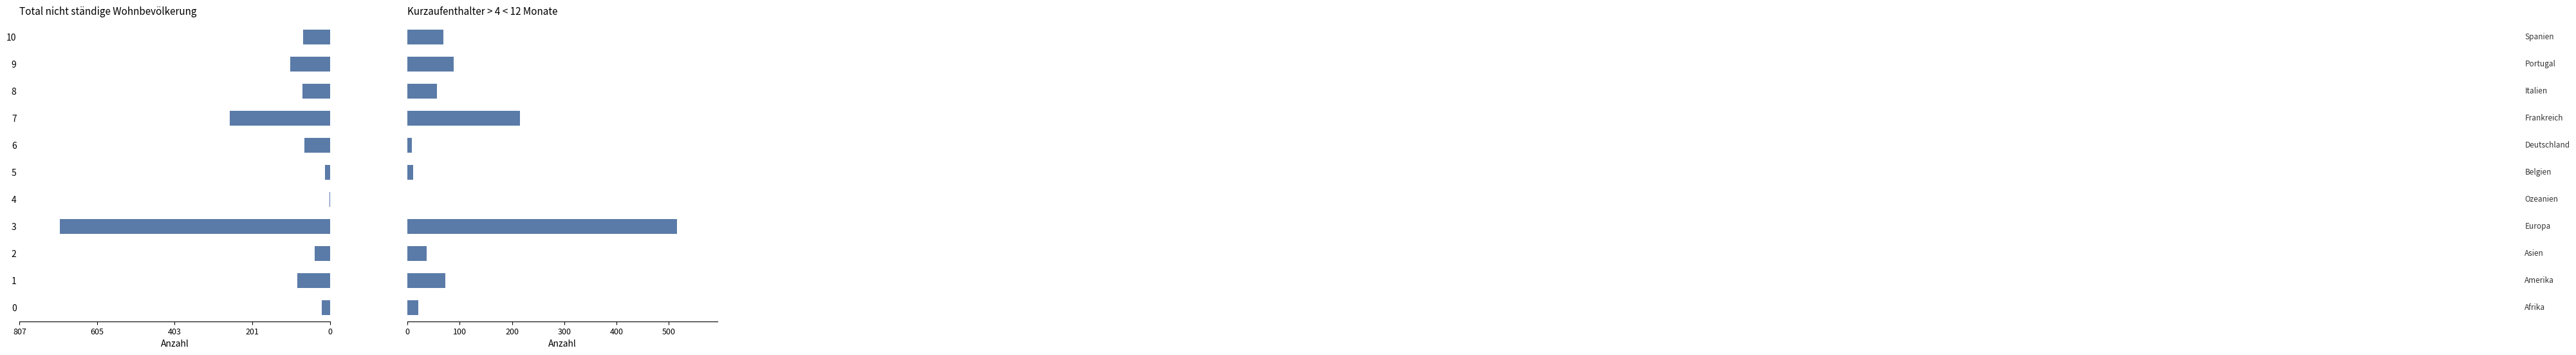

What is the label of the 9th bar from the left?

8